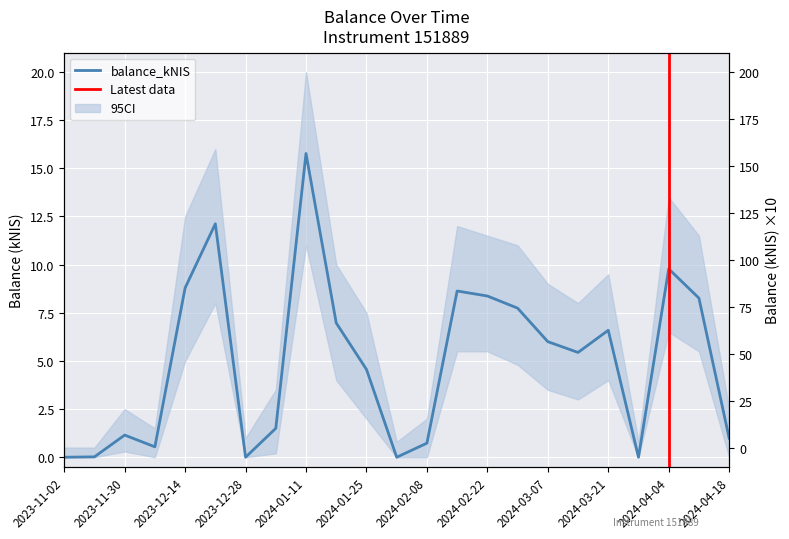

True or false: the data shows 12.1 at 2023-12-21.

True